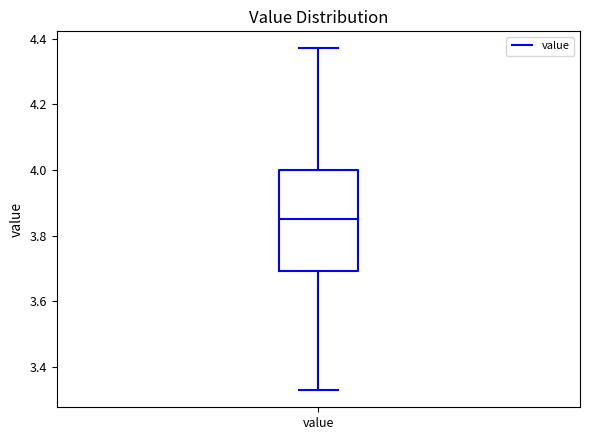

Transcribe this box plot: give where the median line is, the range the box spans, and where the two whiskers end, as read against the y-axis. The values are not printed on the chart, so give them approximately, as read against the axis.

median 3.86, box 3.70 to 4.00, whiskers 3.34 to 4.38